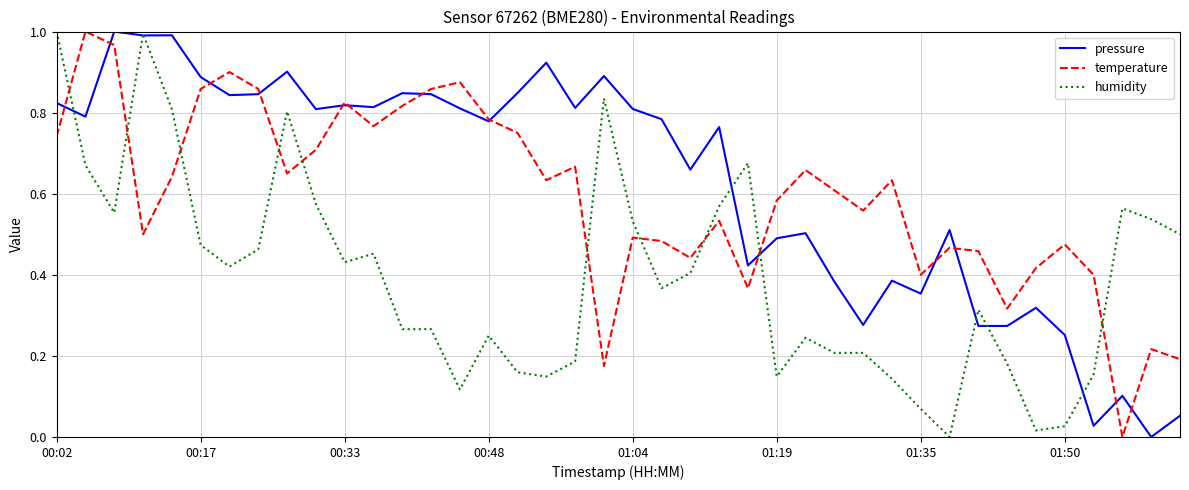

How many intersections are there between humidity and temperature?

10